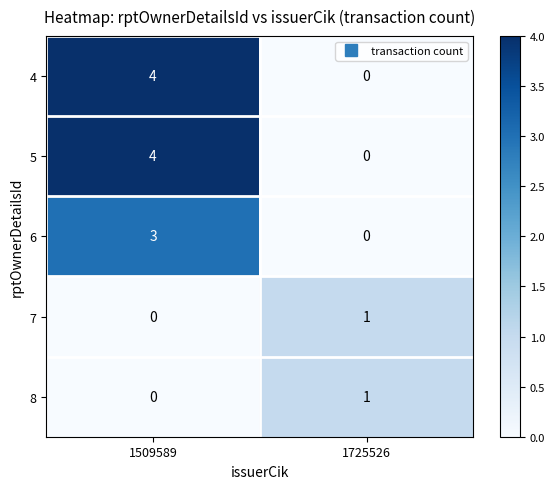

Reading left to right, extract all data points from this chart.

4: 1509589=4	1725526=0
5: 1509589=4	1725526=0
6: 1509589=3	1725526=0
7: 1509589=0	1725526=1
8: 1509589=0	1725526=1